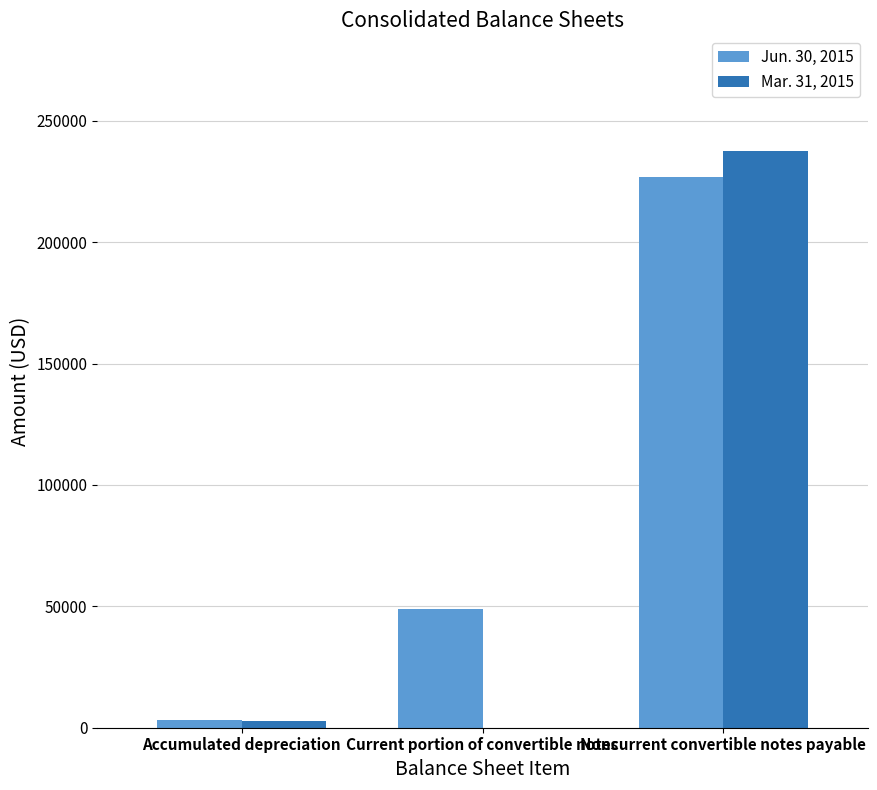

The Jun. 30, 2015 series shows 379272 at Noncurrent convertible notes payable. True or false?

False